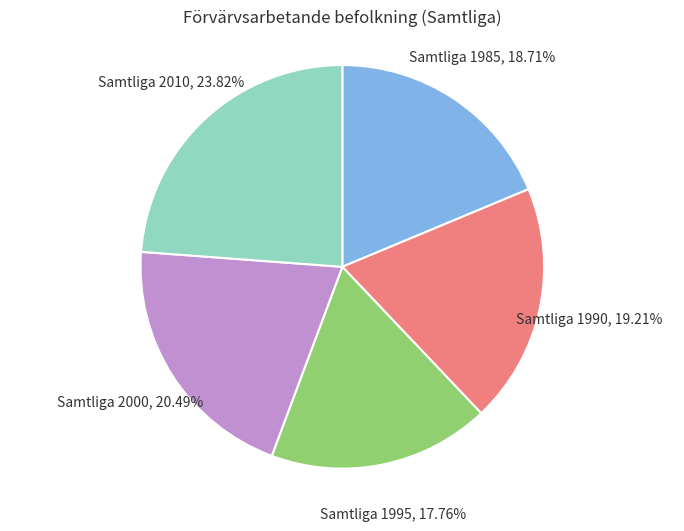

Is there any slice that represents more than half of the pie?

No